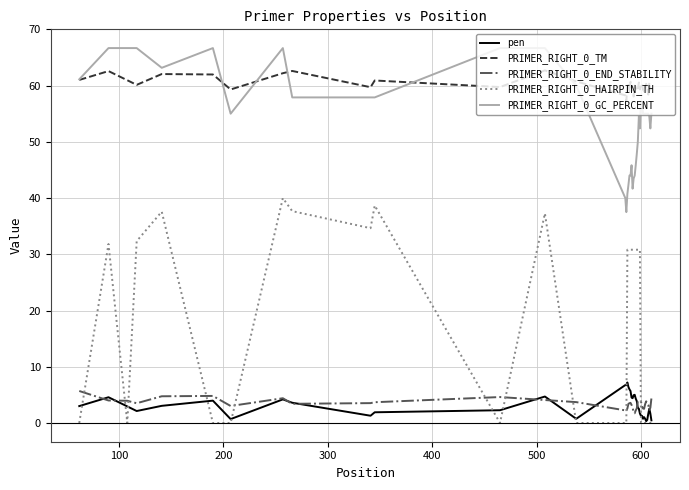

What is the average value of the PRIMER_RIGHT_0_END_STABILITY series?

3.4